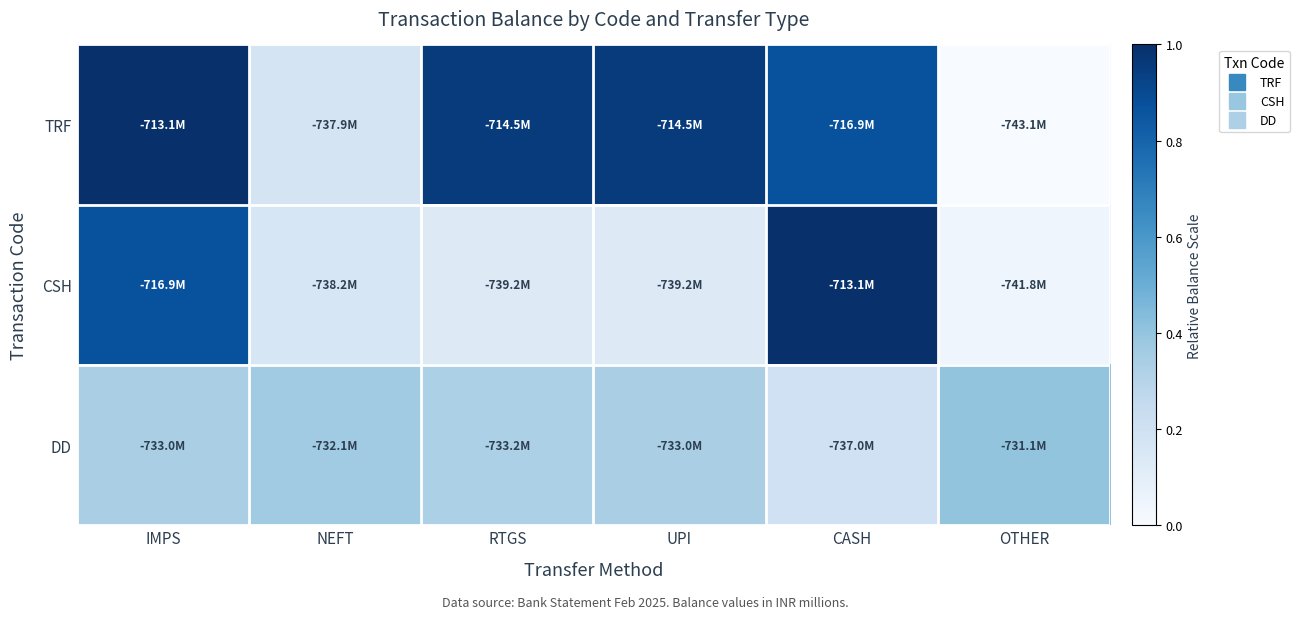

Which label corresponds to the smallest value in the chart?

OTHER